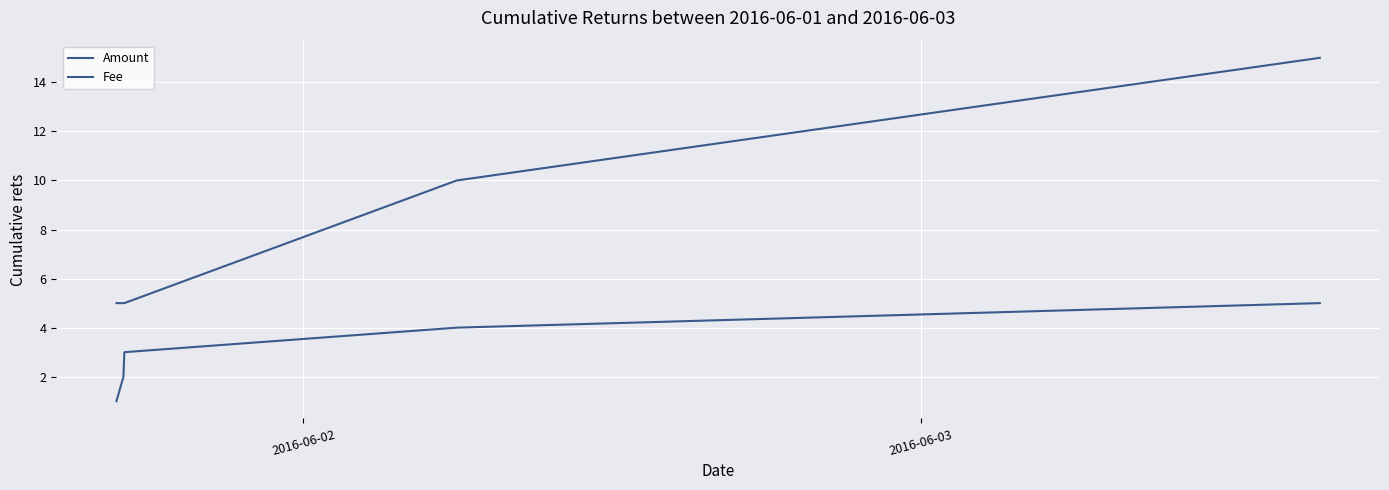

Which label corresponds to the smallest value in the chart?

2016-06-02